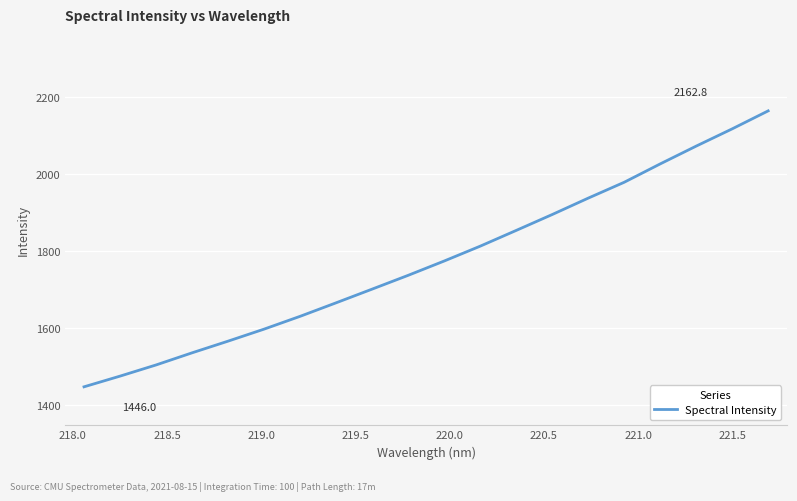

What is the maximum value shown in the chart?

2162.8